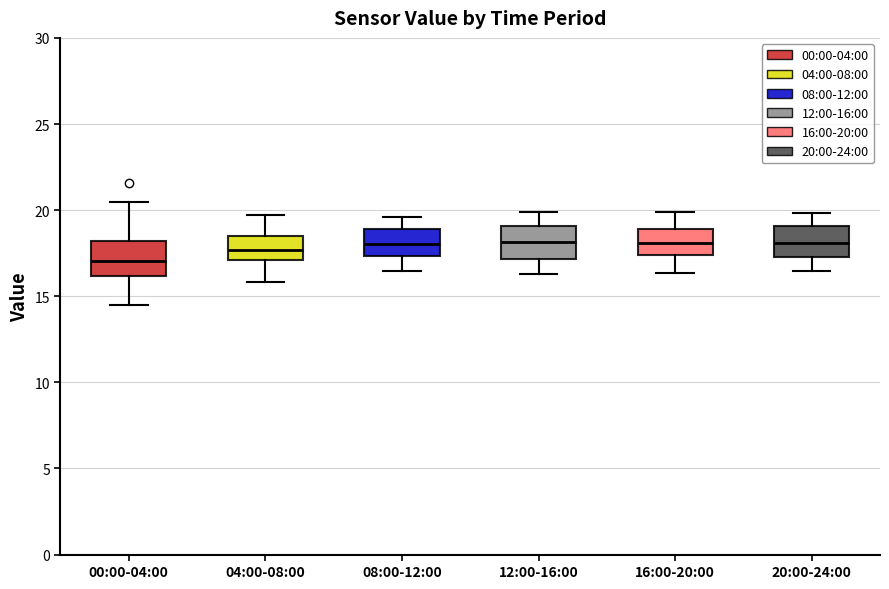

Where does the median line of the box for 08:00-12:00 sit on the y-axis? The values are not printed on the chart, so give them approximately, as read against the axis.

18.0